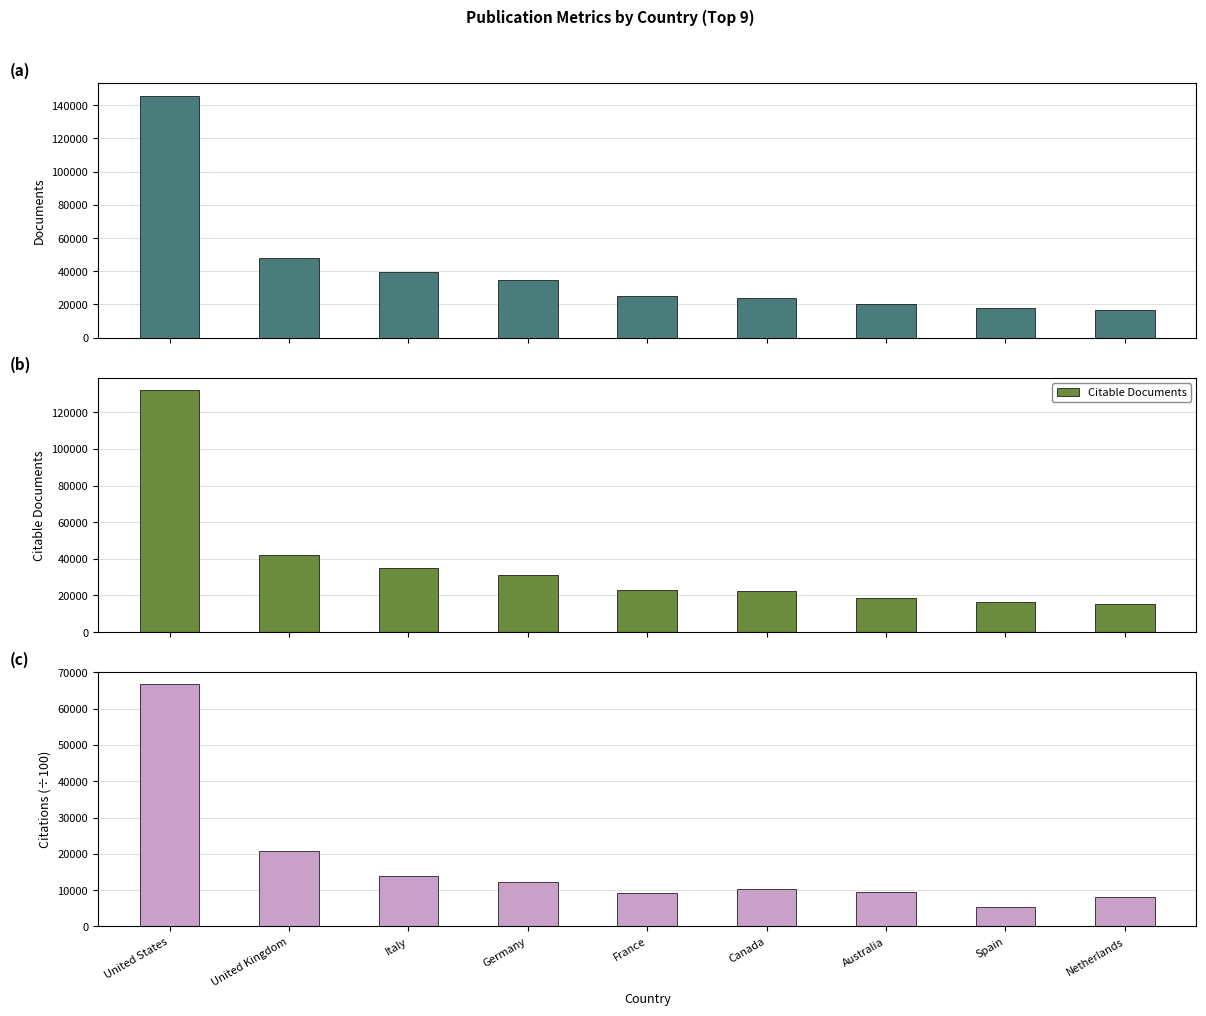

List the series in order of their overall mean, highest first.

Documents, Citable Documents, Citations (÷100)